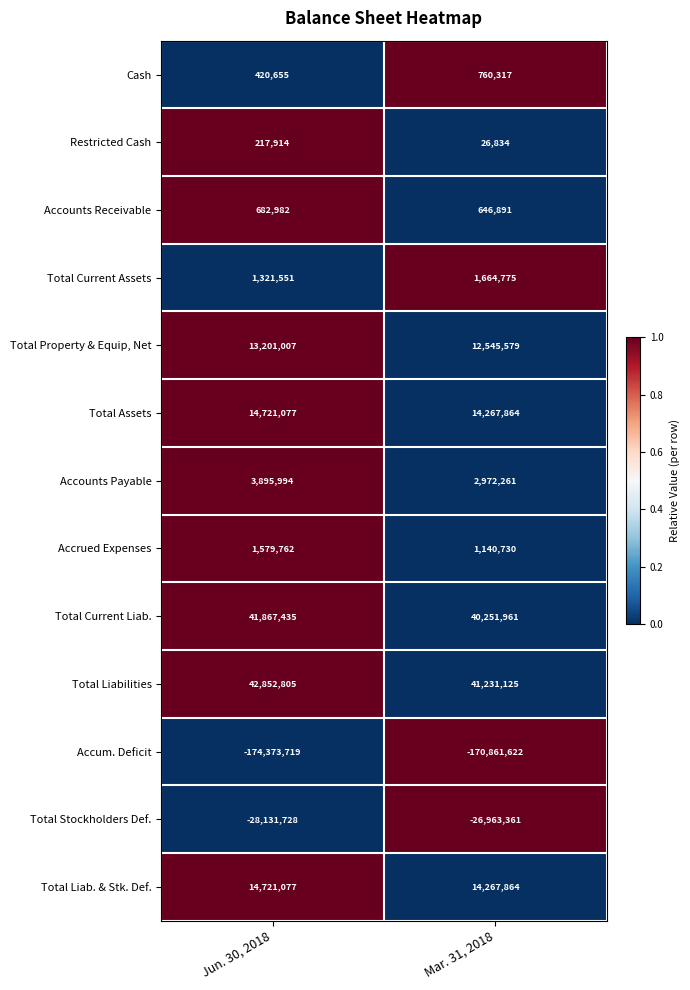

List the labels in order of Accrued Expenses value, smallest first.

Mar. 31, 2018, Jun. 30, 2018